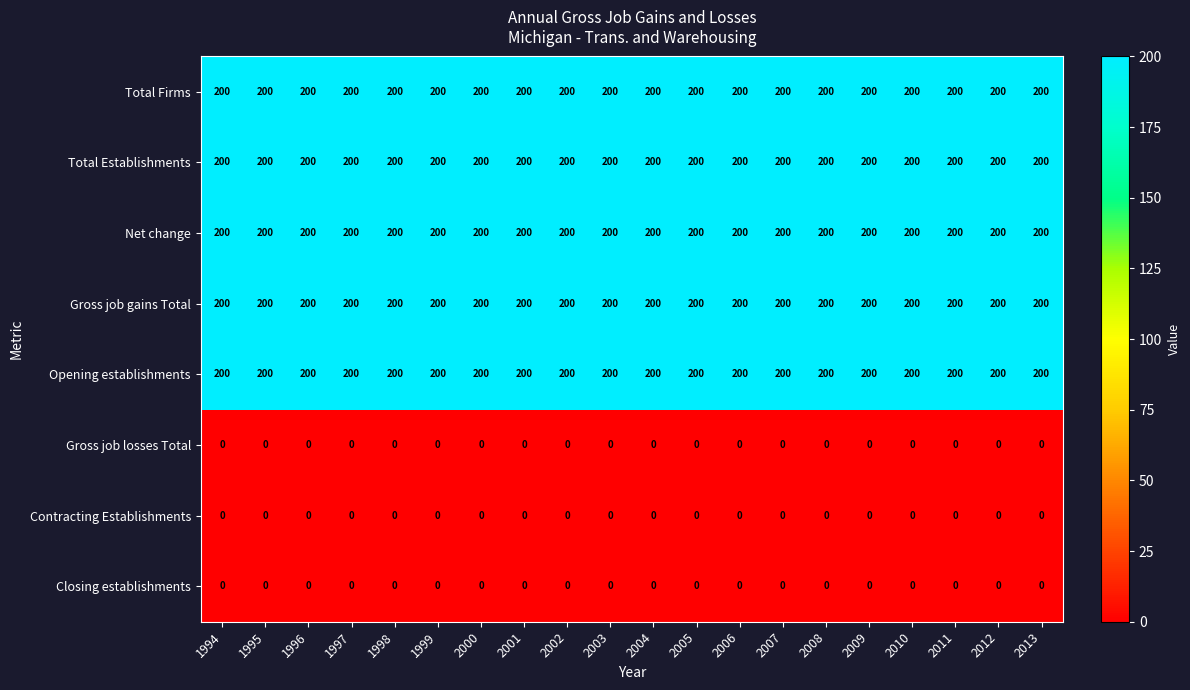

True or false: Contracting Establishments has a value of 0 at 2010.

True